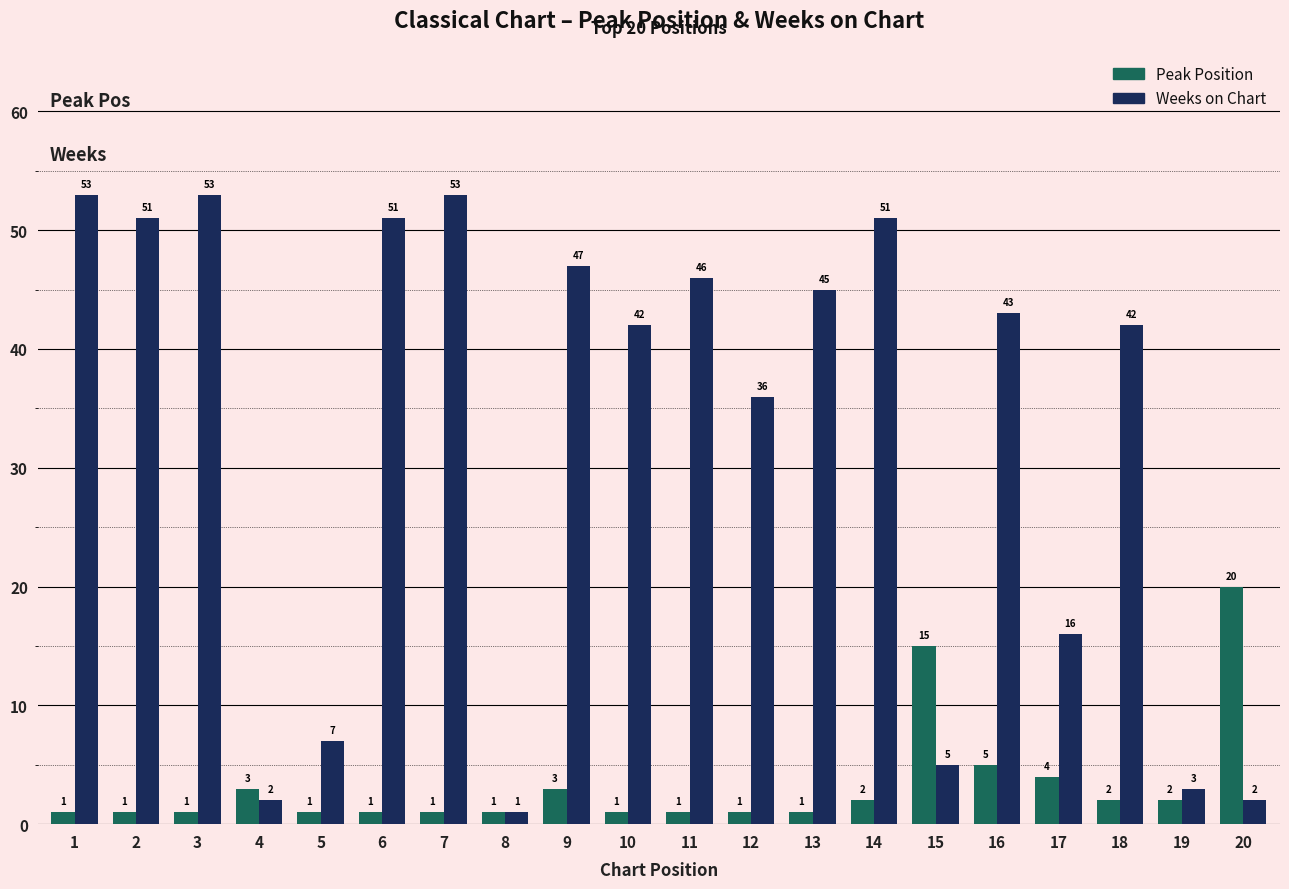

Which category has the highest value in the Peak Position series?

20